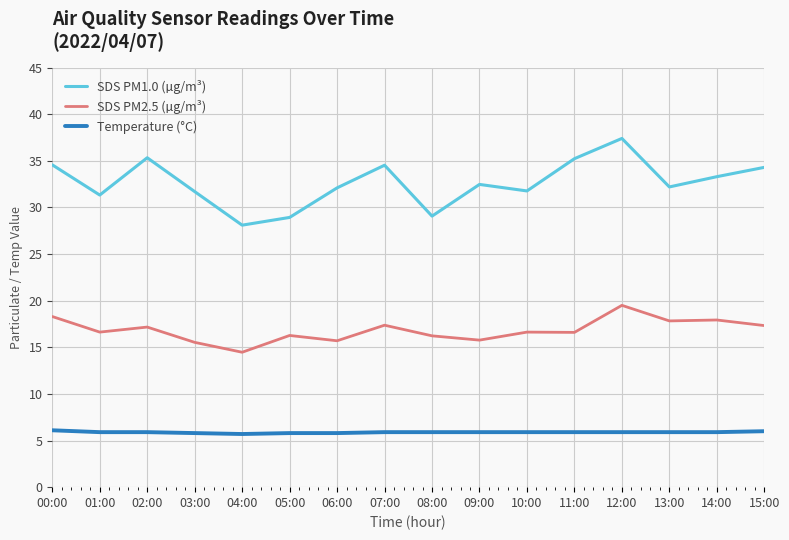

What are all the series names shown in the legend?

SDS PM1.0 (µg/m³), SDS PM2.5 (µg/m³), Temperature (°C)